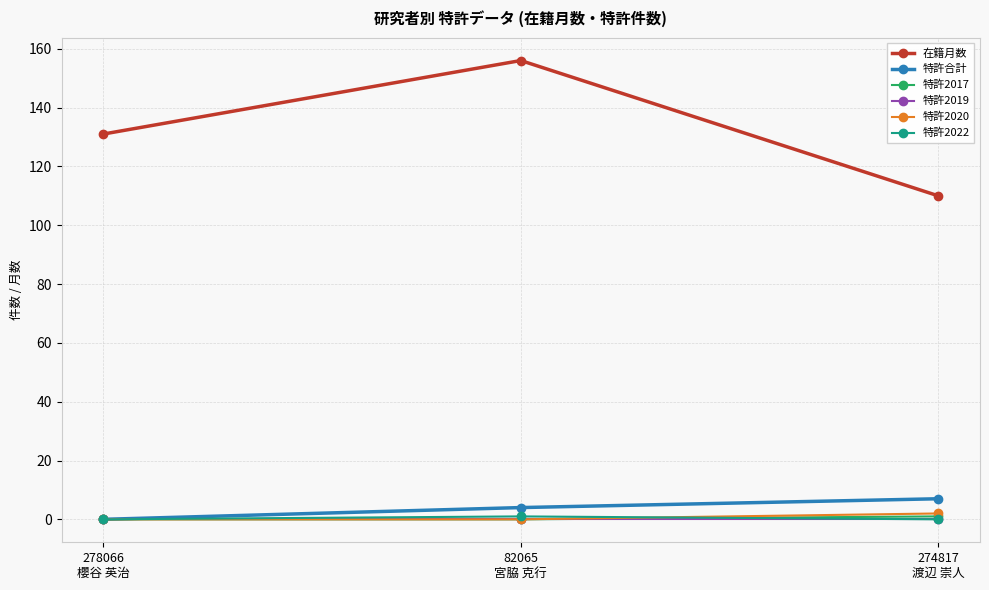

At which label is 特許合計 closest to 3?

82065
宮脇 克行